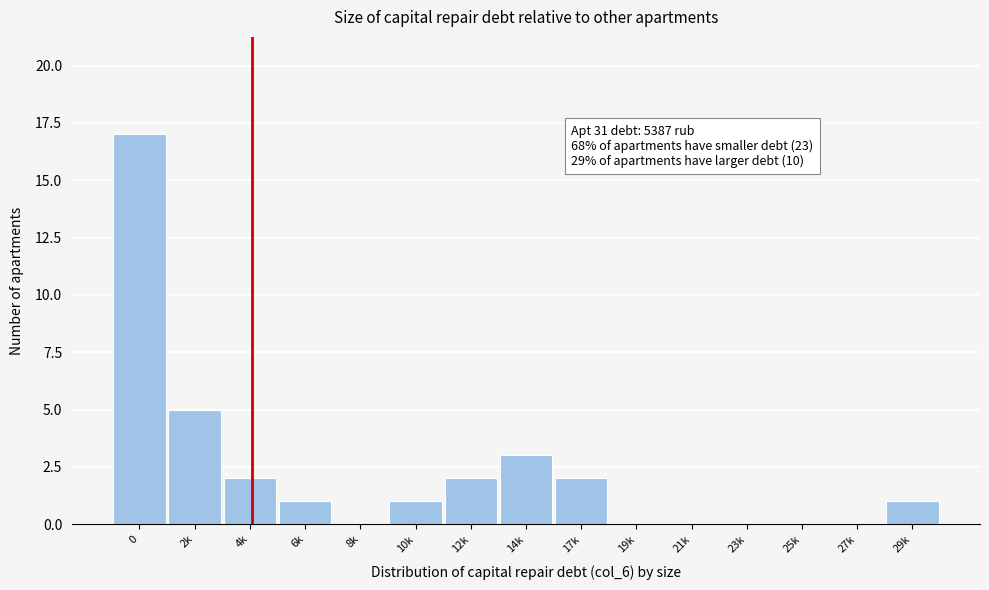

Reading left to right, transcribe all the data shown in this chart.

0=17	2k=5	4k=2	6k=1	8k=0	10k=1	12k=2	14k=3	17k=2	19k=0	21k=0	23k=0	25k=0	27k=0	29k=1